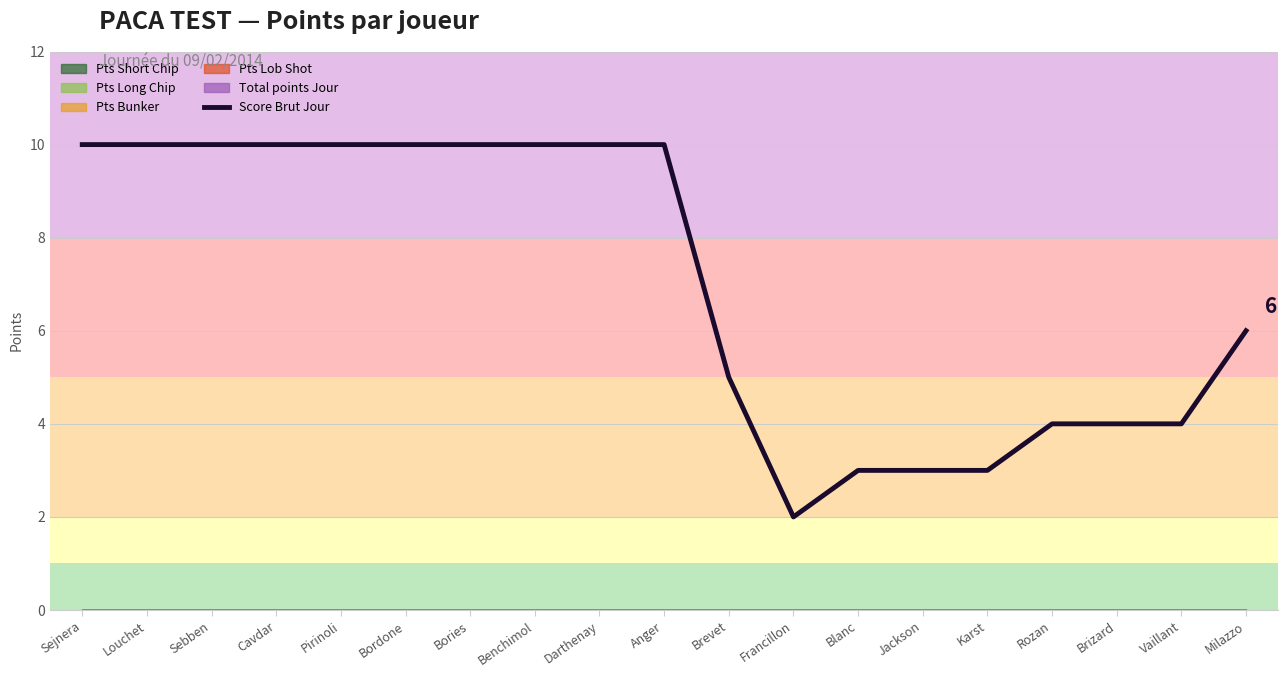

Where is the data nearest to the value 6?

Milazzo